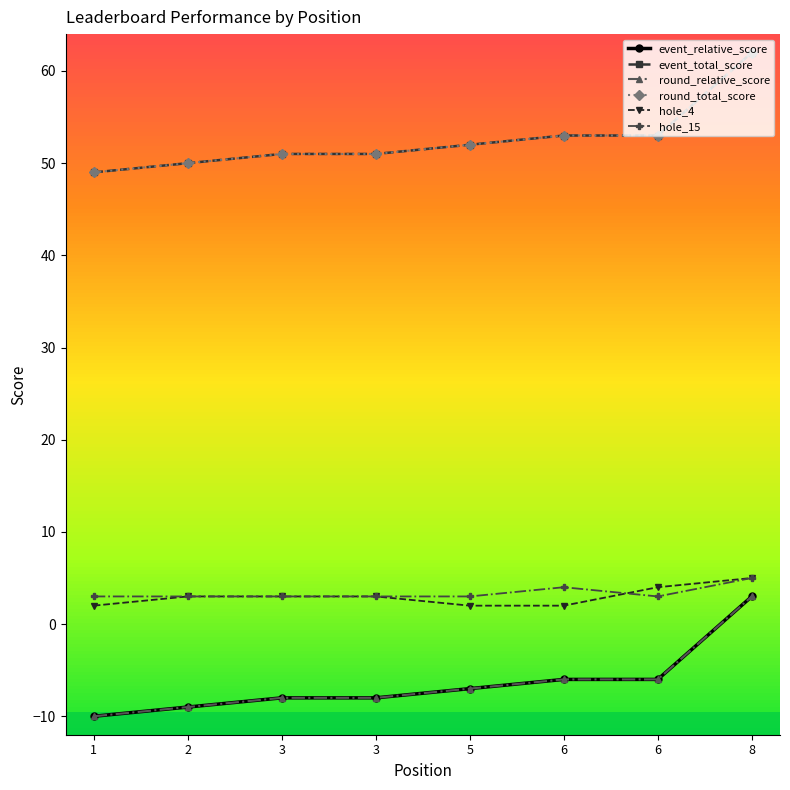

The value of round_total_score at 6 is 53. True or false?

True